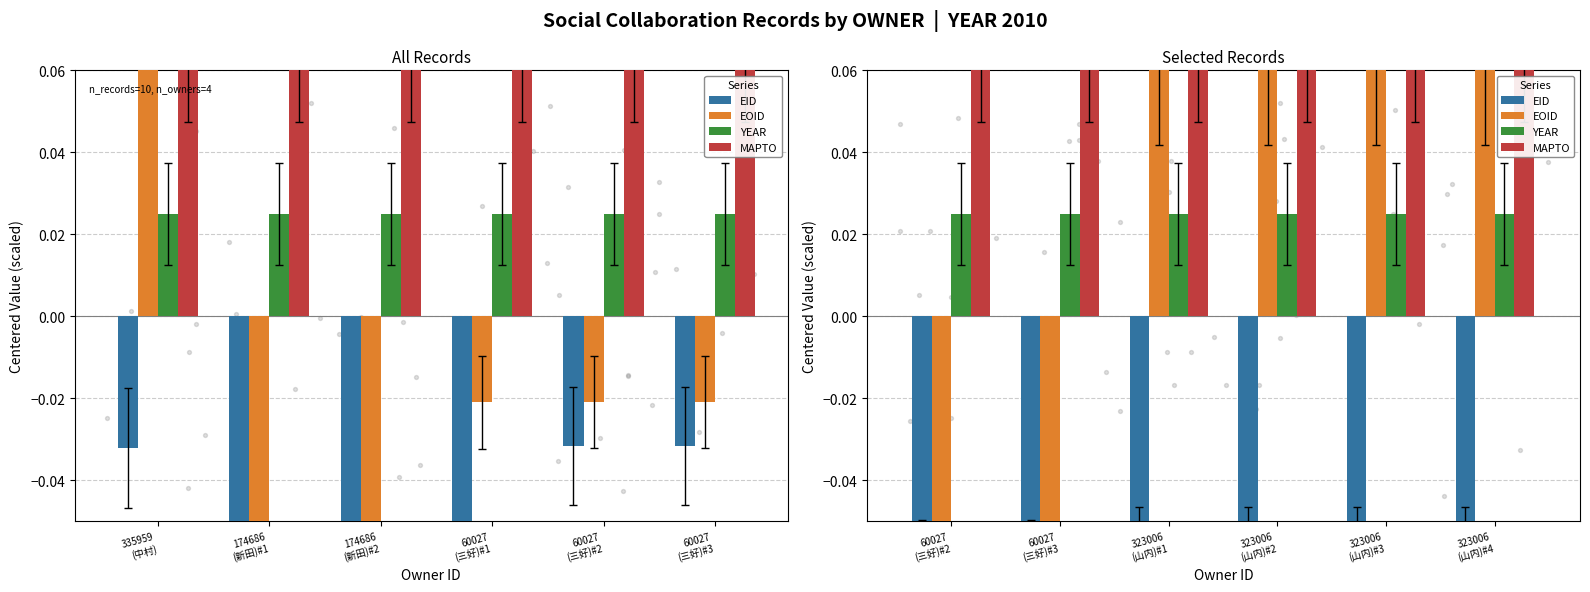

Which series contains the lowest Y value?

EOID